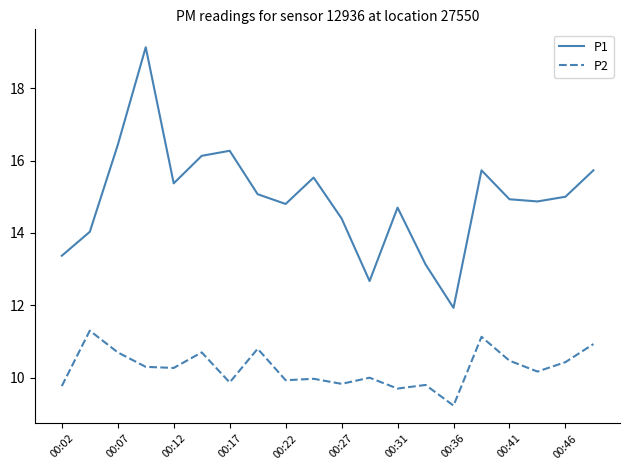

List the series in order of their overall mean, highest first.

P1, P2